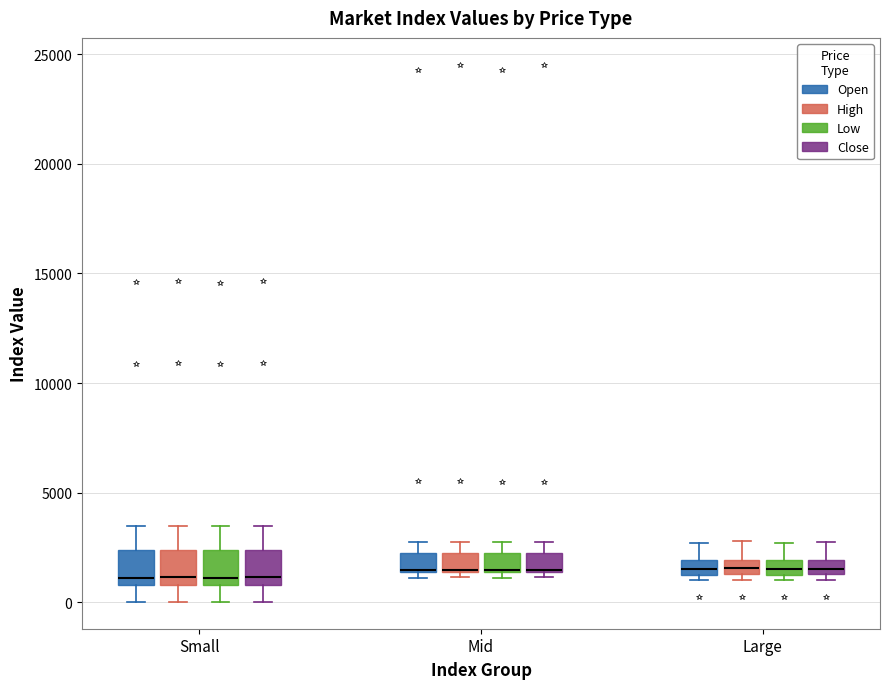

Where is the lower edge of the box for Mid (Close) on the y-axis? The values are not printed on the chart, so give them approximately, as read against the axis.

1500